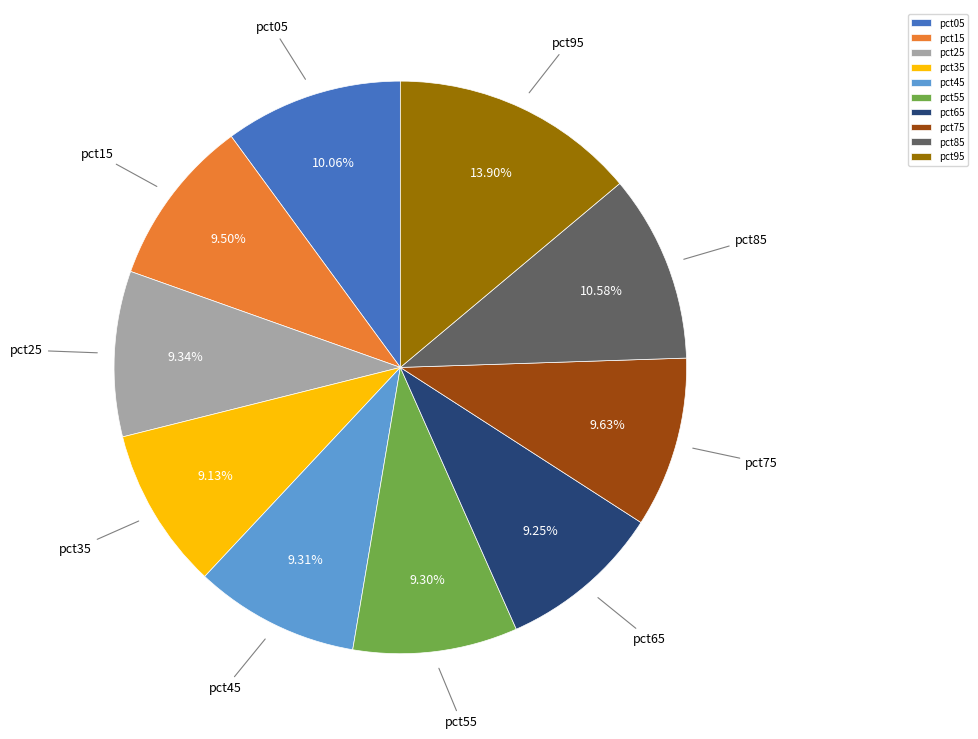

True or false: pct25 accounts for 9% of the total.

True